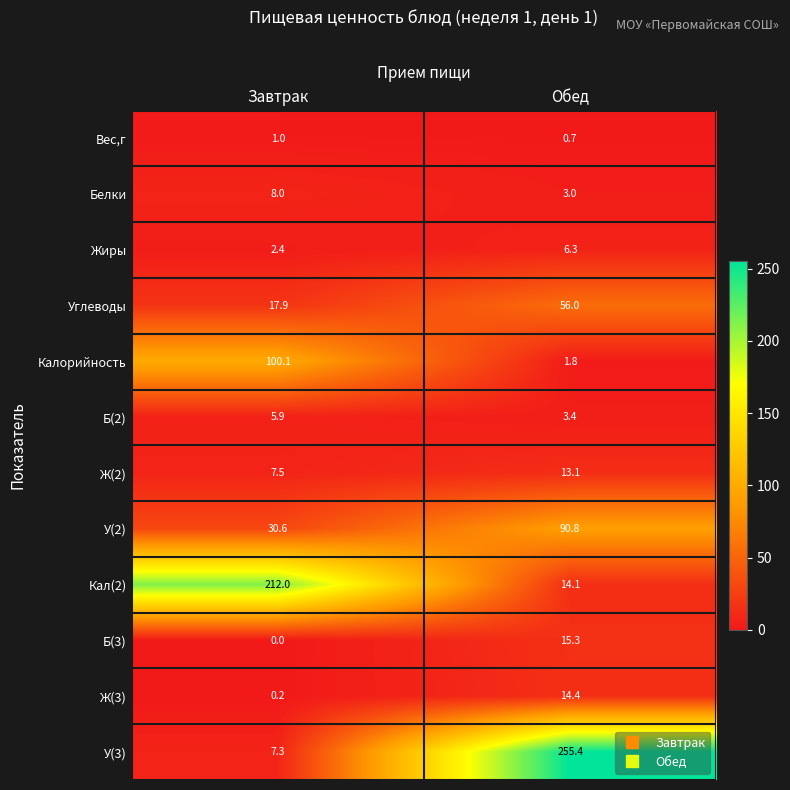

At how many categories does at least one series exceed 16?

2